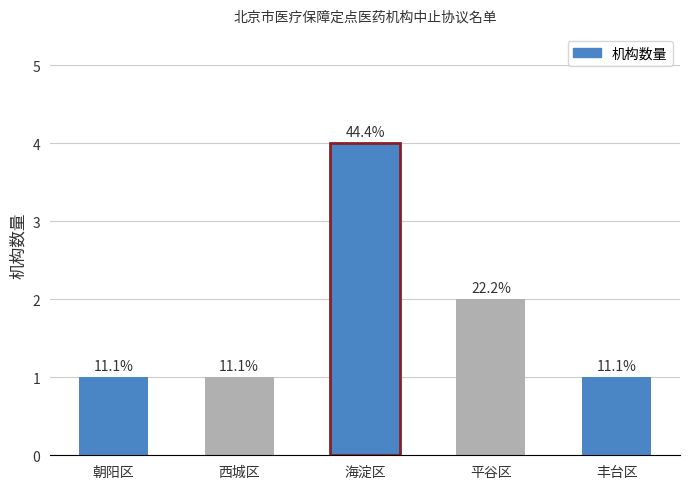

What is the label of the 5th bar from the left?

丰台区